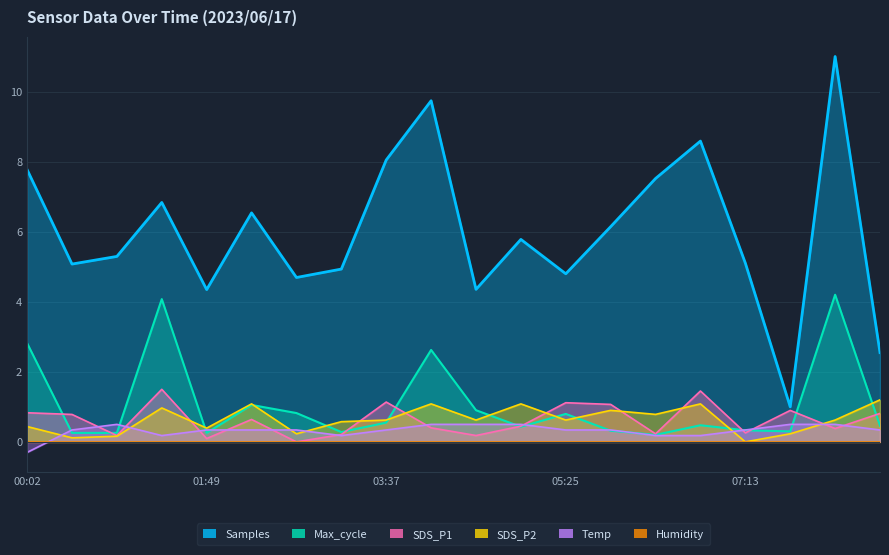

True or false: SDS_P2 has a value of 0.2 at 07:40.

True